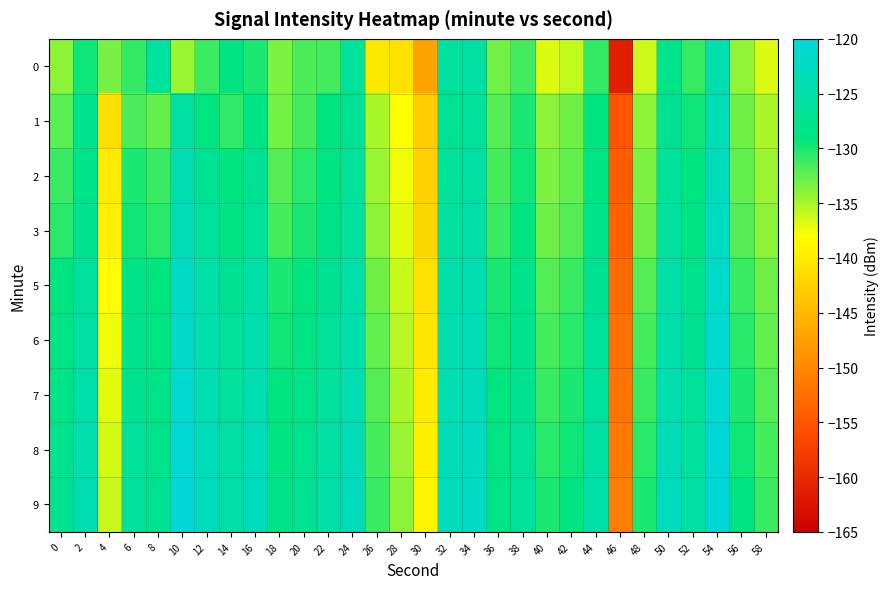

Between 12 and 58, which is larger?

12